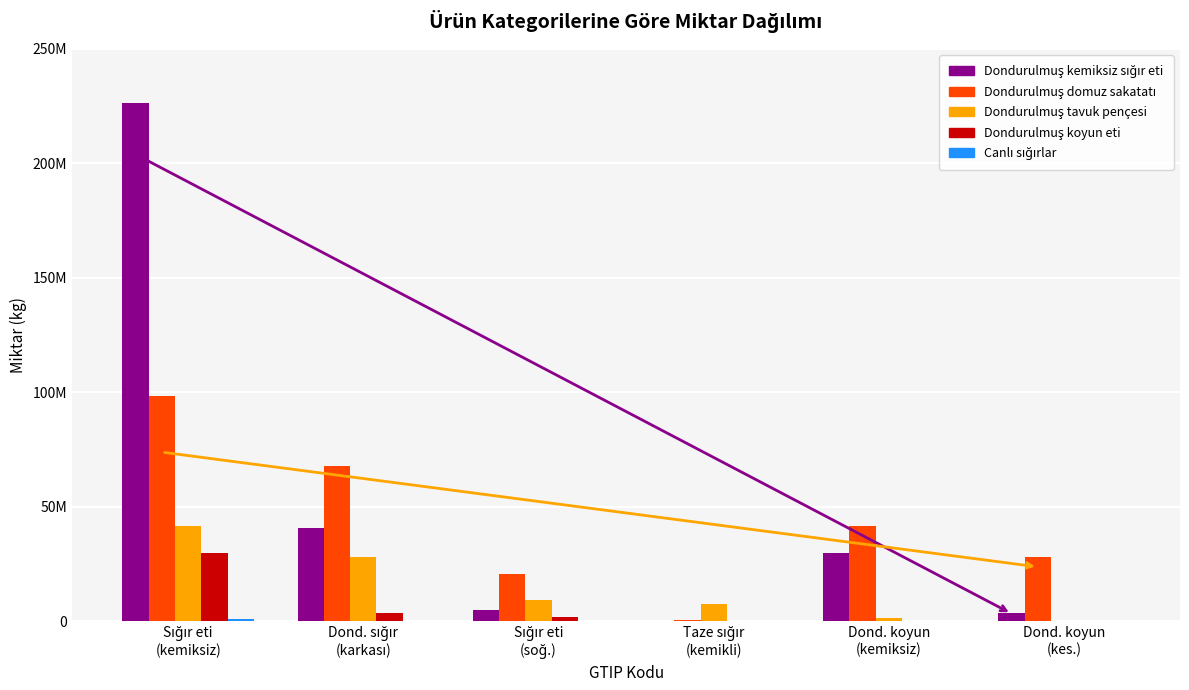

Which category has the highest value in the Canlı sığırlar series?

Sığır eti
(kemiksiz)